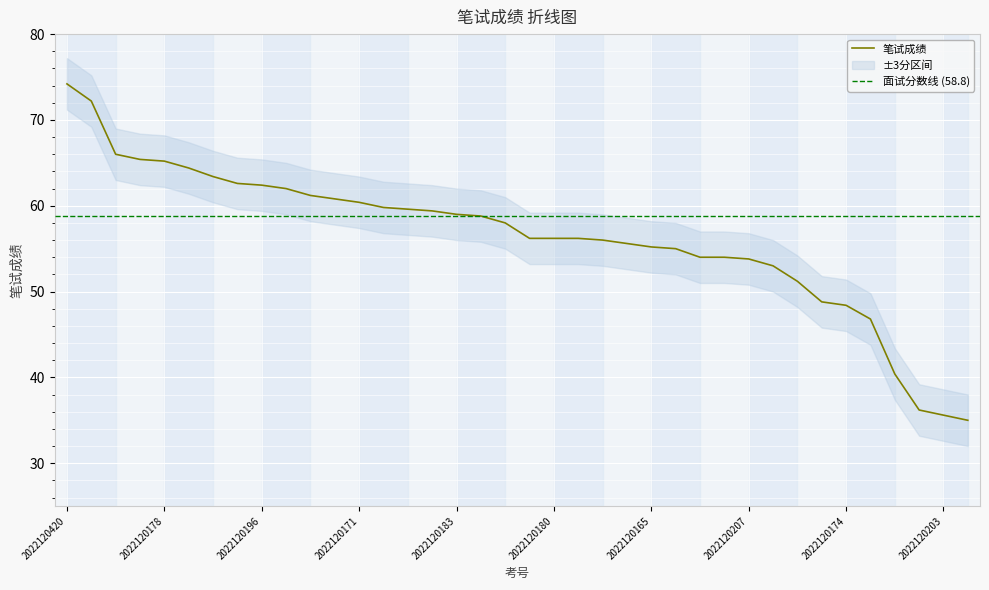

Approximately how many times larger is the value at 2022120171 compared to 2022120194?

1.0